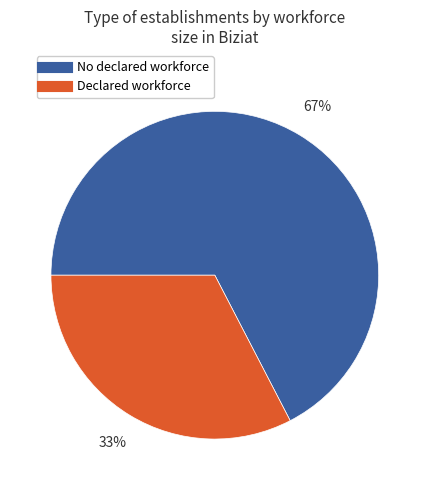

Is there a majority slice in this chart?

Yes